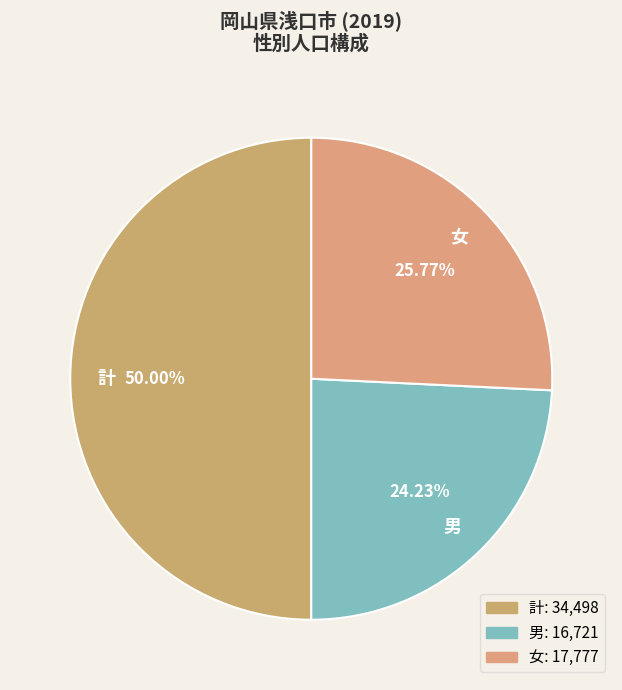

What is the total percentage of 計 and 女?

75.8%